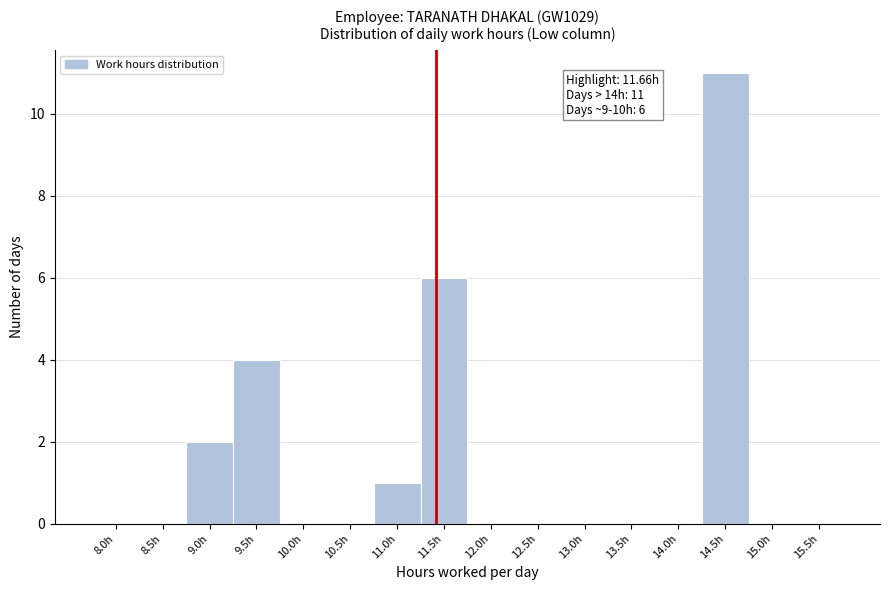

Reading left to right, list all the values displayed in this chart.

8.0h=0	8.5h=0	9.0h=2	9.5h=4	10.0h=0	10.5h=0	11.0h=1	11.5h=6	12.0h=0	12.5h=0	13.0h=0	13.5h=0	14.0h=0	14.5h=11	15.0h=0	15.5h=0